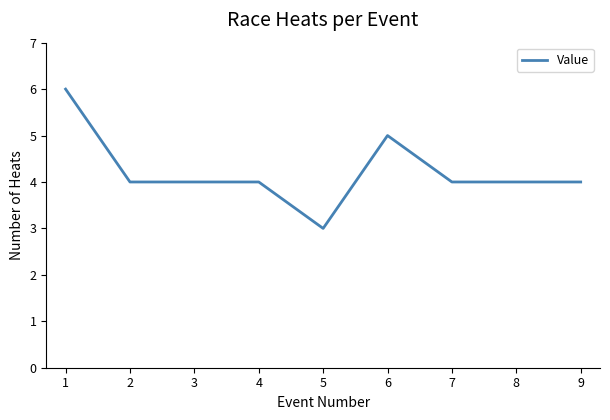

The chart shows a value of 2 at 8. True or false?

False